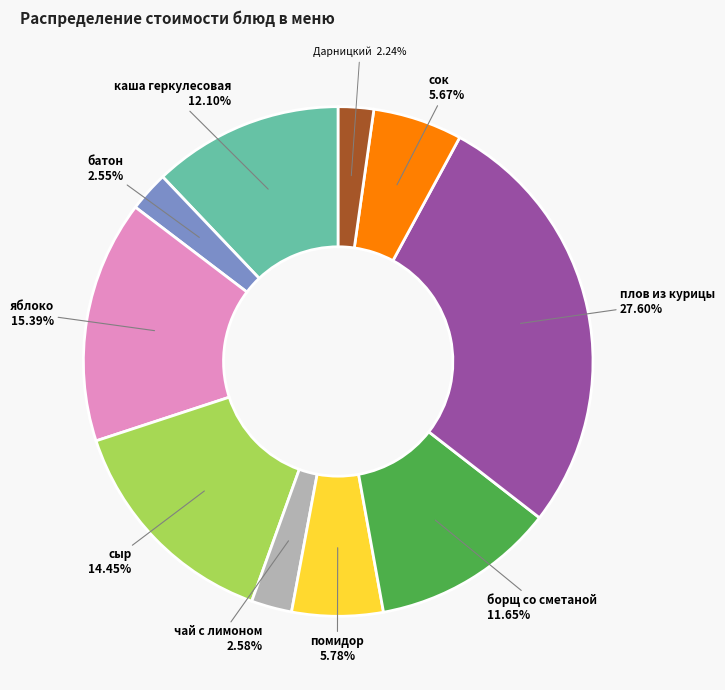

How many slices are in this pie chart?

10